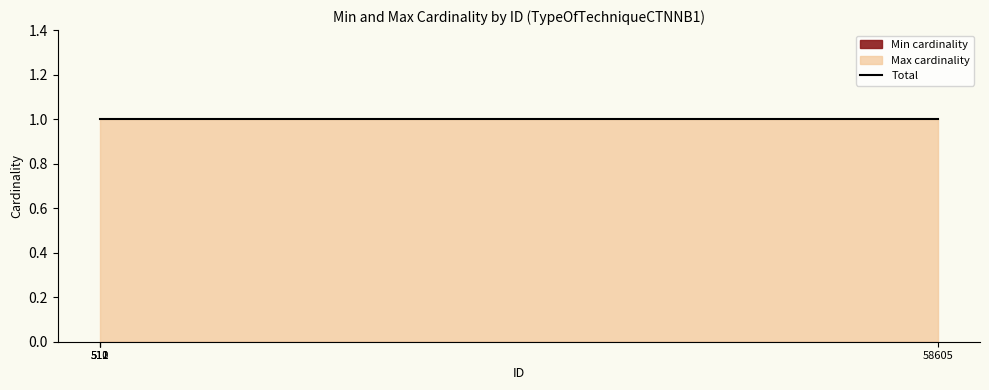

Reading right to left, what are all the values shown in this chart?

Min cardinality: 58605=0	512=0	511=0	510=0
Max cardinality: 58605=1	512=1	511=1	510=1